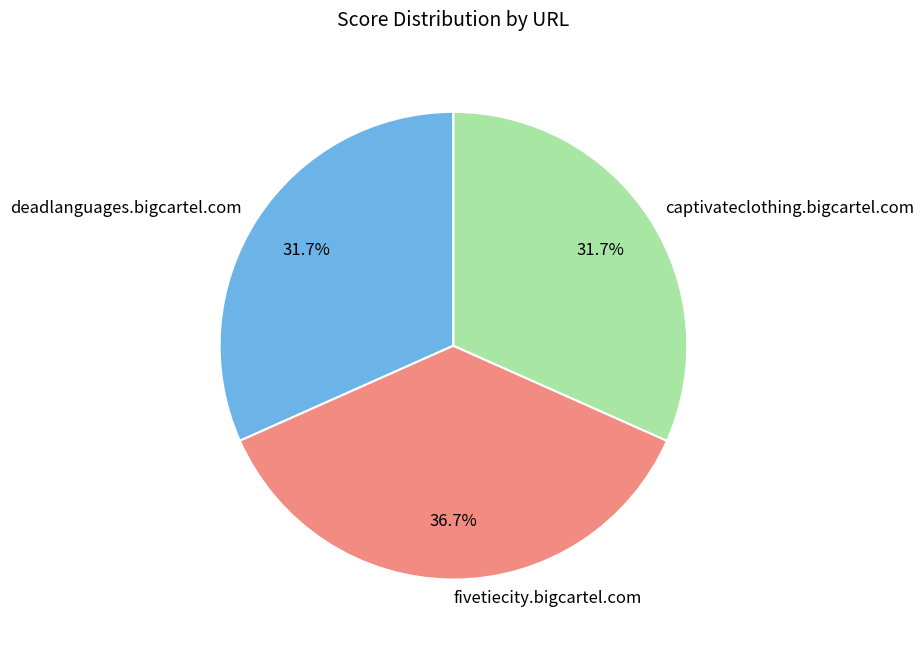

To the nearest percent, what percentage of the pie is fivetiecity.bigcartel.com?

37%